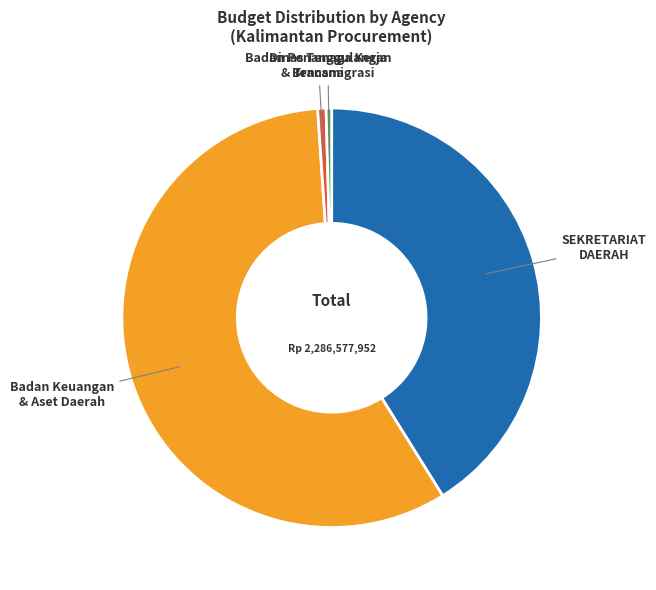

Do Dinas Tenaga Kerja & Transmigrasi and Badan Keuangan & Aset Daerah together represent more than half of the pie?

Yes